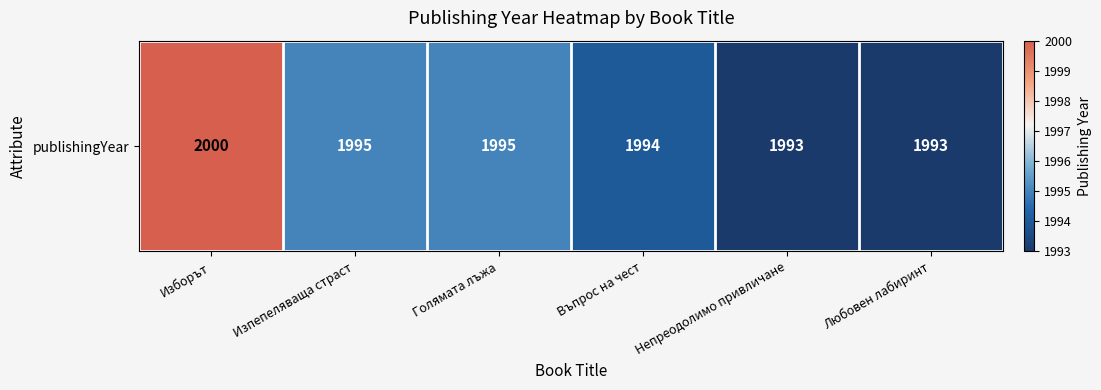

At which label does the data first exceed 1995?

Изборът